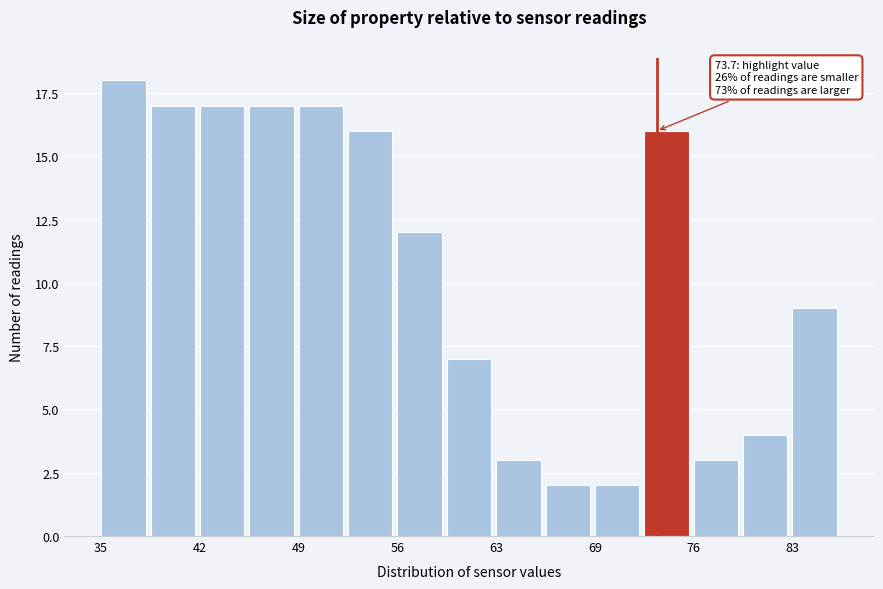

Read against the x-axis, roughly where is the centre of the tallest bar?

37